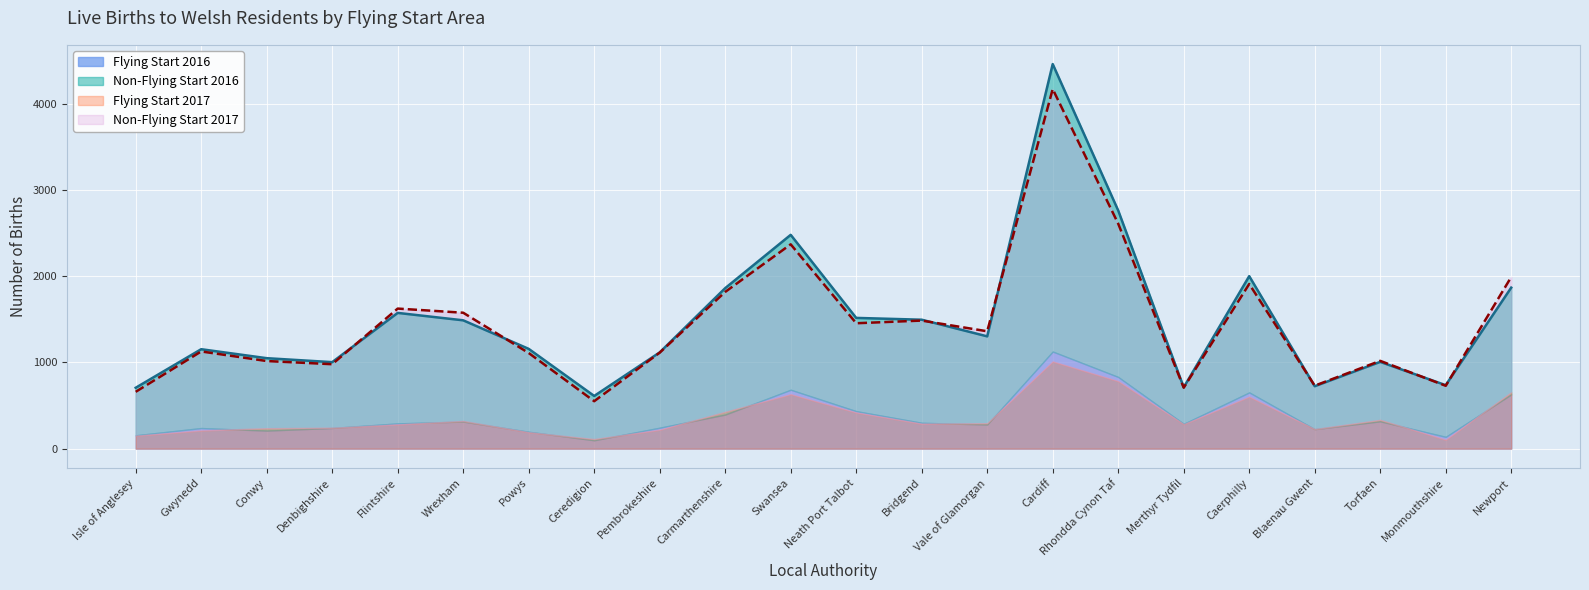

Where does the Non-Flying Start 2017 series first go above 1361?

Flintshire